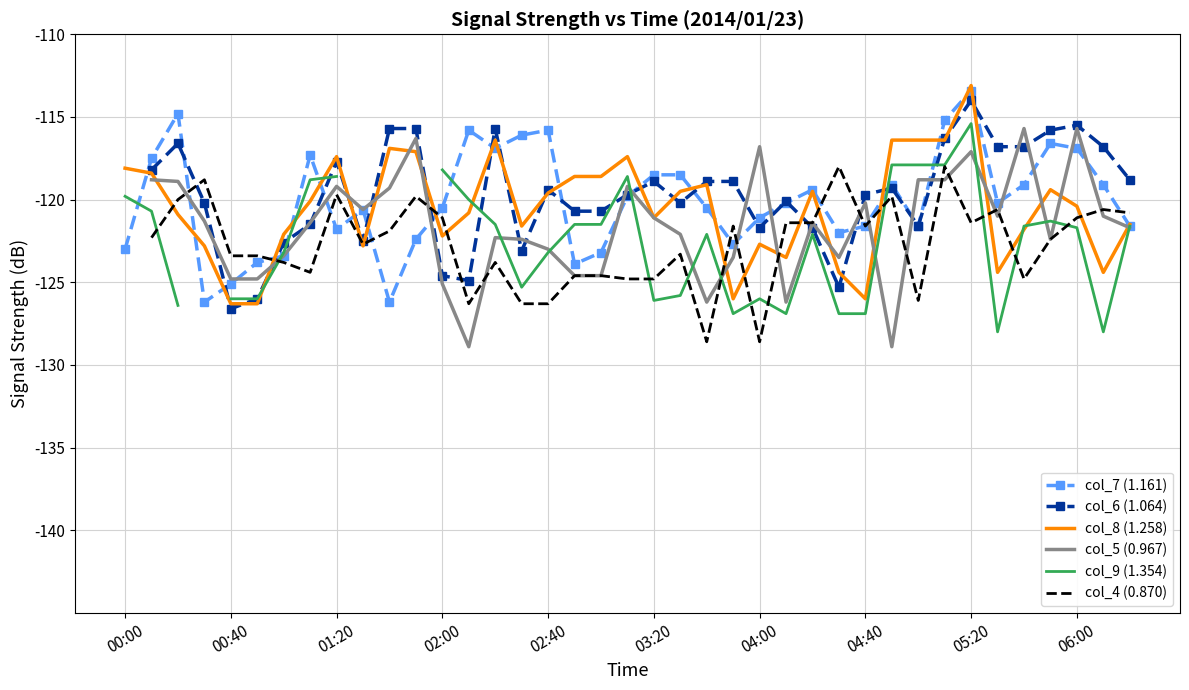

Count the number of data series in this chart.

6